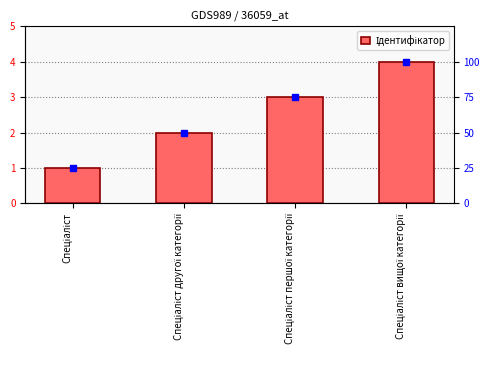

What is the change in value from Спеціаліст другої категорії to Спеціаліст вищої категорії?

+2